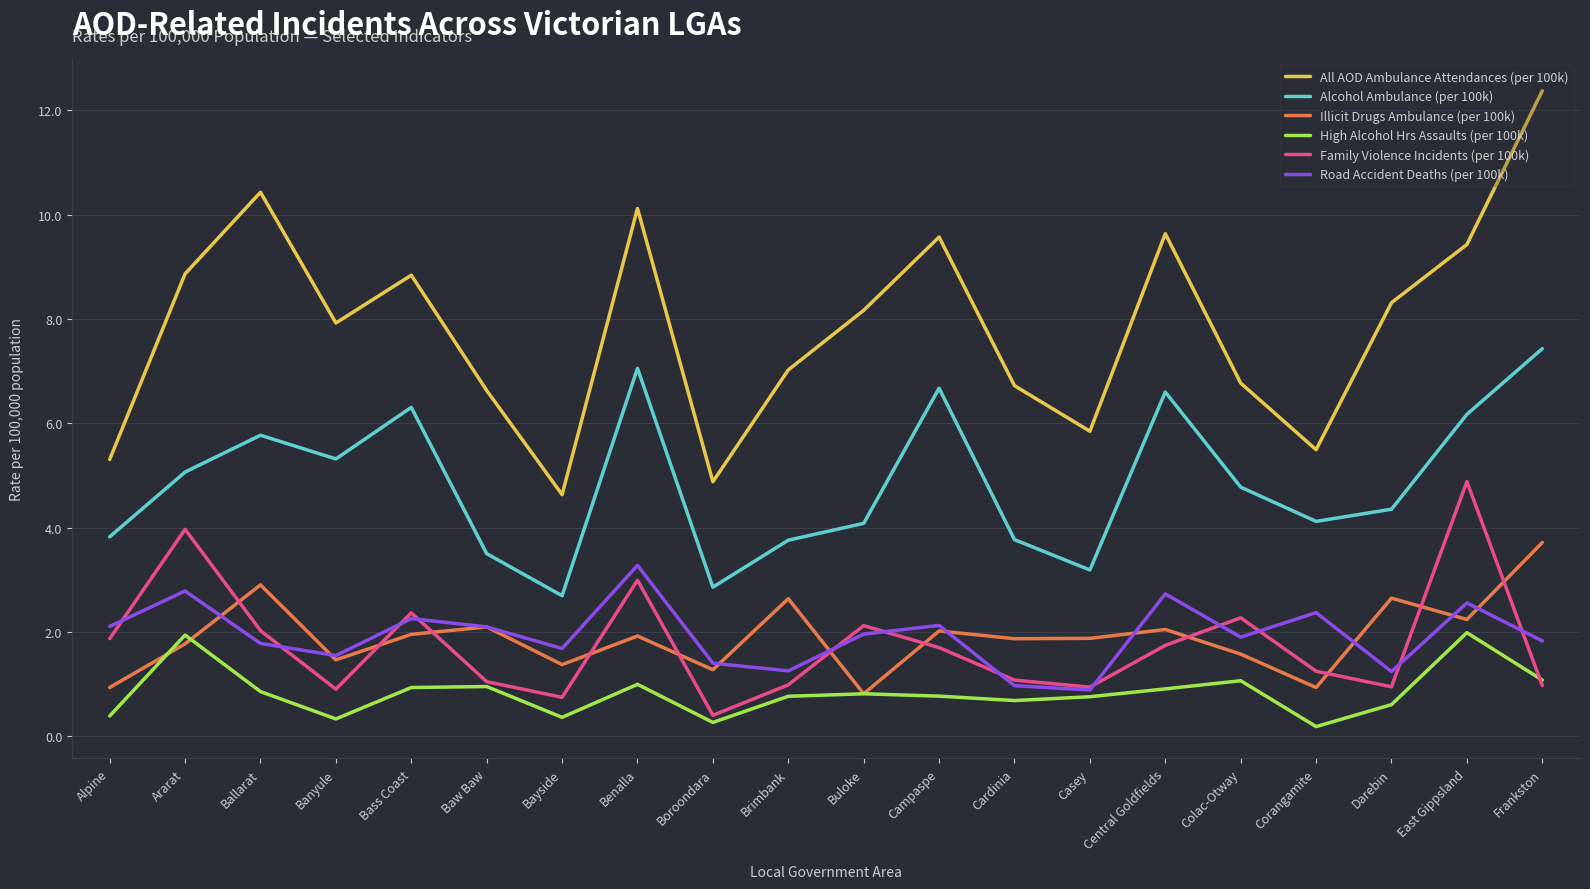

What is the total value across all series at Ballarat?

23.8